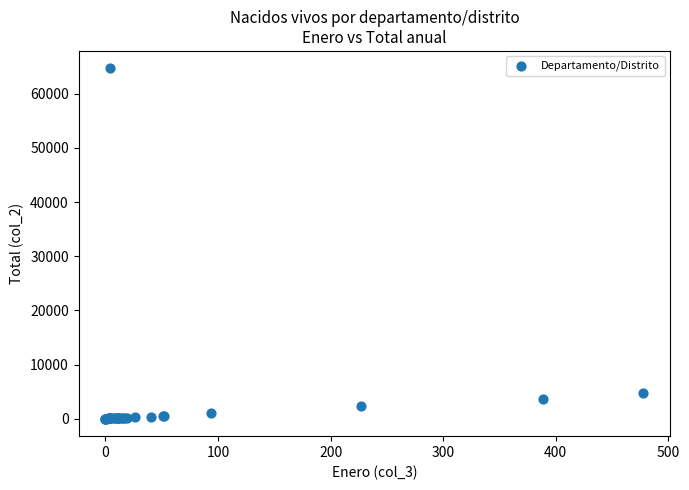

What Y value in the scatter plot is closest to 32337?

4821